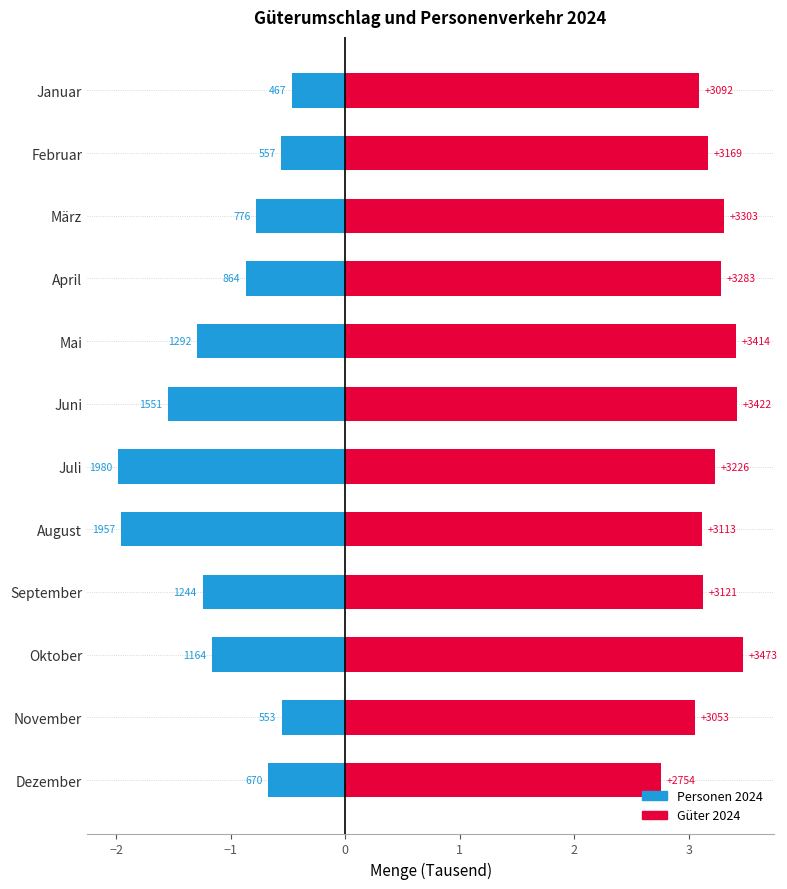

Count the number of categories in the chart.

12